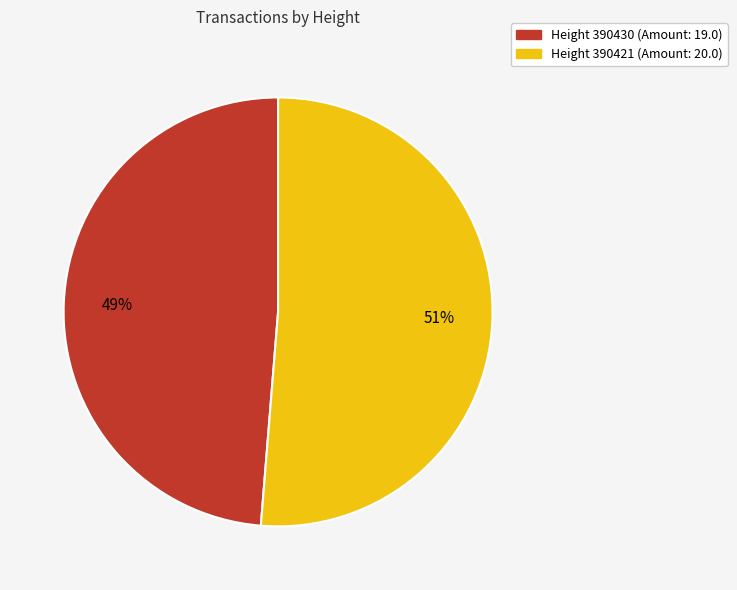

Does any single category account for the majority?

Yes